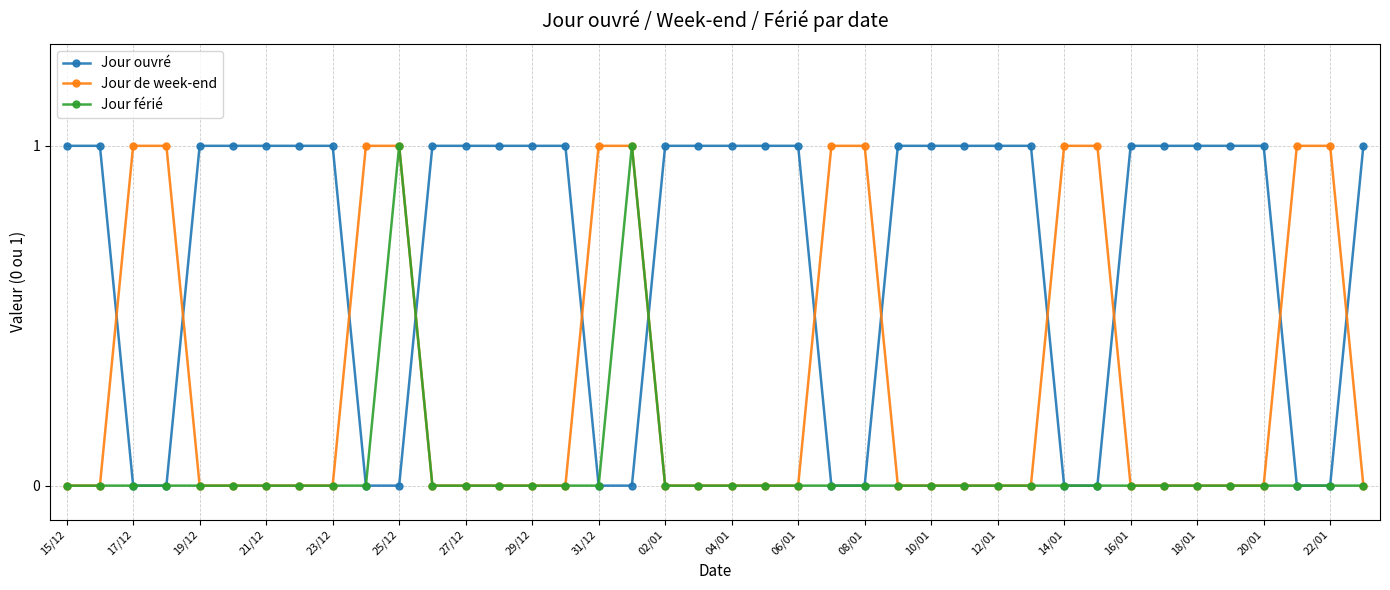

How many intersections are there between Jour de week-end and Jour ouvré?

12